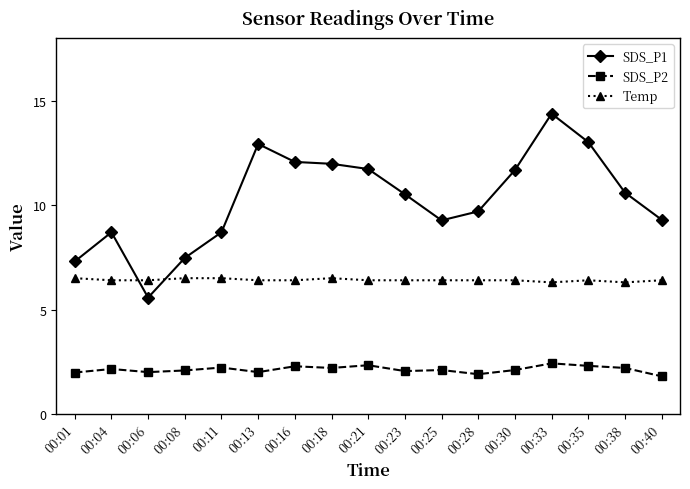

What is the sum of all SDS_P2 values?

36.1